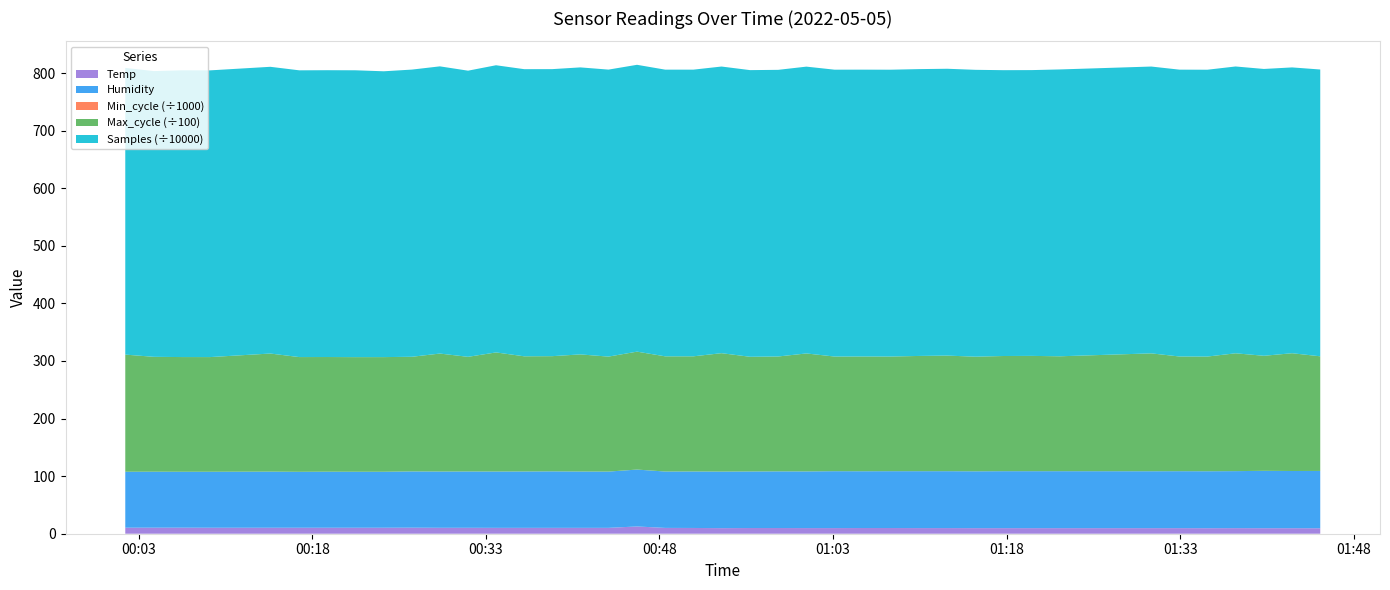

Reading right to left, what are all the values shown in this chart?

Samples: 4980177.0	4963144.0	4980697.0	4980599.0	4980667.0	4980946.0	4980801.0	4980955.0	4962823.0	4963473.0	4981061.0	4980931.0	4980899.0	4980785.0	4980912.0	4981333.0	4980595.0	4977561.0	4977751.0	4977606.0	4978005.0	4978160.0	4980966.0	4983709.0	4983988.0	4984220.0	4986003.0	4986747.0	4968942.0	4987243.0	4986837.0	4963239.0	4981145.0	4980663.0	4979448.0	4979154.0	4978846.0	4979206.0	4961463.0	4978053.0
Max_cycle: 19906.0	20450.0	19976.0	20458.0	19913.0	19913.0	20465.0	19949.0	20017.0	19997.0	19902.0	20068.0	20007.0	19906.0	19925.0	19905.0	20481.0	19944.0	19913.0	20558.0	19993.0	20001.0	20475.0	19963.0	20335.0	20000.0	19996.0	20680.0	19905.0	20482.0	19905.0	19906.0	19901.0	19910.0	19921.0	20506.0	19909.0	19914.0	19945.0	20340.0
Min_cycle: 28.0	28.0	28.0	28.0	28.0	28.0	28.0	28.0	28.0	28.0	28.0	28.0	28.0	28.0	28.0	28.0	28.0	28.0	28.0	28.0	28.0	28.0	28.0	28.0	28.0	28.0	28.0	28.0	28.0	28.0	28.0	28.0	28.0	28.0	28.0	28.0	28.0	28.0	28.0	28.0
Humidity: 99.5	99.3	99.6	99.0	98.9	98.9	98.8	98.9	98.9	98.9	98.7	98.8	98.8	98.7	98.6	98.8	98.4	98.4	98.2	98.2	98.1	97.9	98.8	97.7	97.8	98.1	97.9	97.8	97.8	97.7	97.7	97.2	97.2	97.3	97.1	97.4	97.2	97.1	97.2	97.1
Temp: 9.5	9.6	9.6	9.7	9.6	9.7	9.7	9.7	9.7	9.7	9.7	9.8	9.8	9.9	9.9	9.8	9.8	9.9	9.9	9.7	10.0	10.1	12.6	10.2	10.2	10.2	10.2	10.2	10.3	10.3	10.5	10.4	10.4	10.4	10.4	10.4	10.4	10.5	10.5	10.5